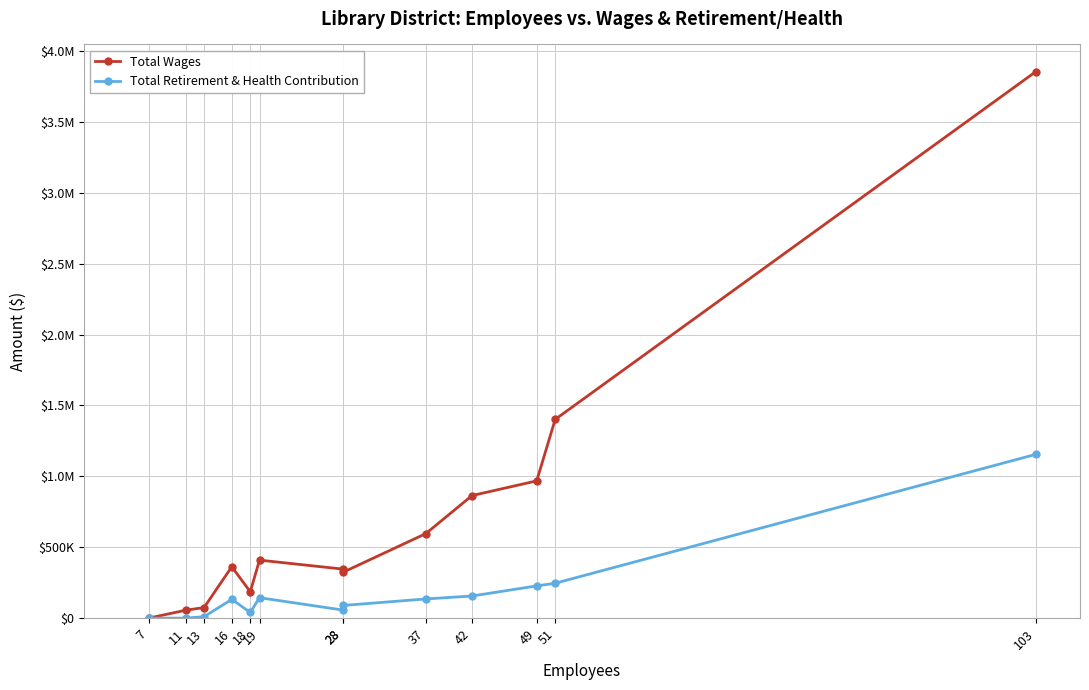

What is the difference between the Total Wages values at 49 and 103?

2885487